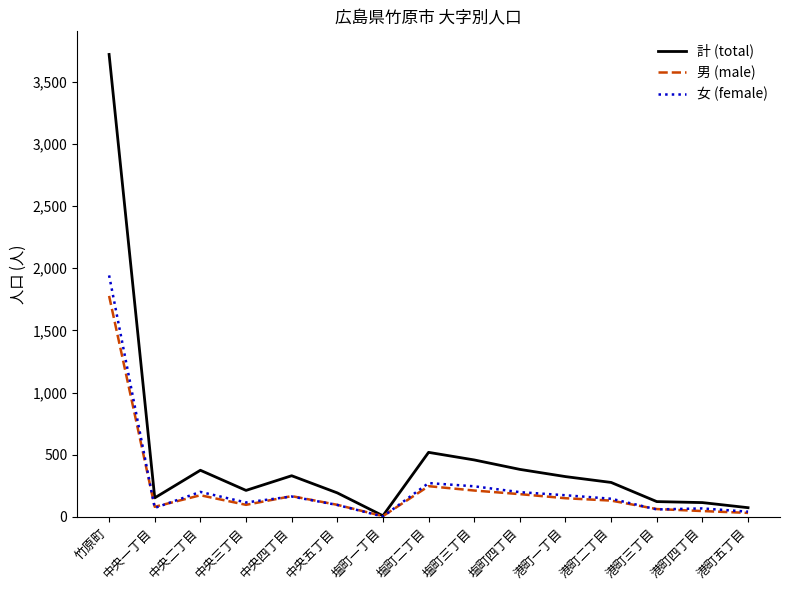

The 計 (total) series shows 486 at 港町一丁目. True or false?

False